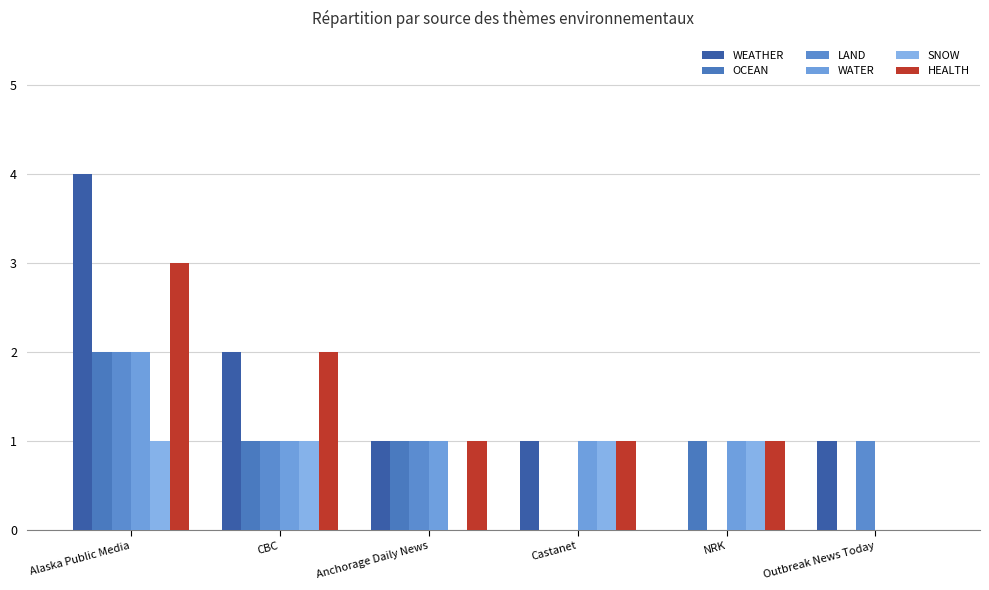

Reading right to left, what are all the values shown in this chart?

WEATHER: Outbreak News Today=1	NRK=0	Castanet=1	Anchorage Daily News=1	CBC=2	Alaska Public Media=4
OCEAN: Outbreak News Today=0	NRK=1	Castanet=0	Anchorage Daily News=1	CBC=1	Alaska Public Media=2
LAND: Outbreak News Today=1	NRK=0	Castanet=0	Anchorage Daily News=1	CBC=1	Alaska Public Media=2
WATER: Outbreak News Today=0	NRK=1	Castanet=1	Anchorage Daily News=1	CBC=1	Alaska Public Media=2
SNOW: Outbreak News Today=0	NRK=1	Castanet=1	Anchorage Daily News=0	CBC=1	Alaska Public Media=1
HEALTH: Outbreak News Today=0	NRK=1	Castanet=1	Anchorage Daily News=1	CBC=2	Alaska Public Media=3